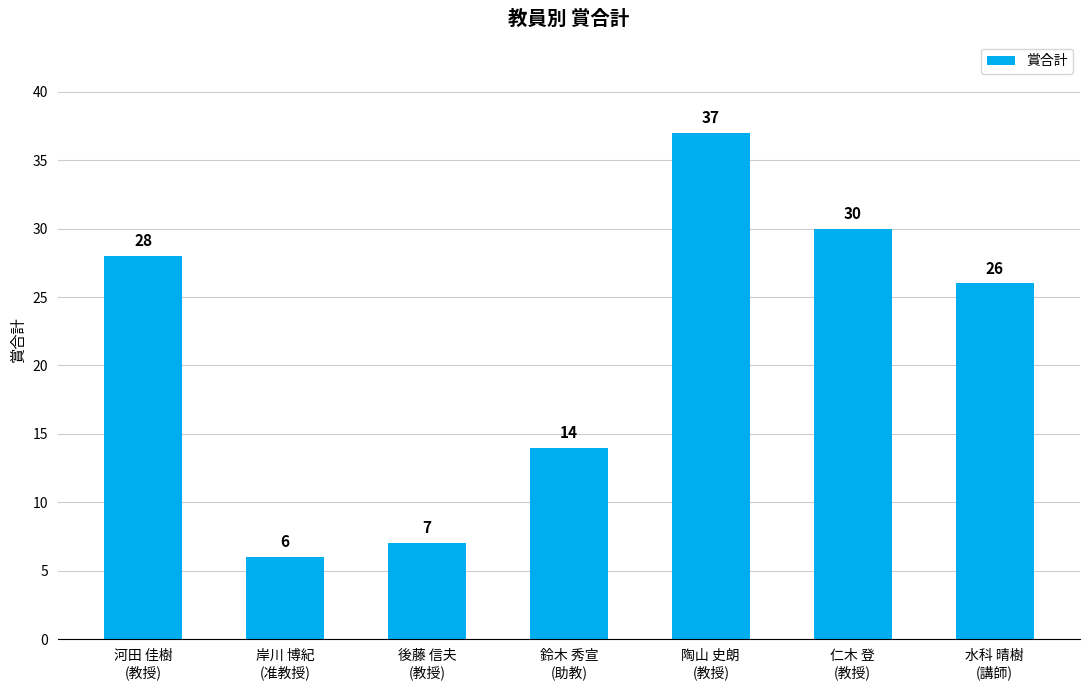

What is the label of the 2nd bar from the left?

岸川 博紀
(准教授)